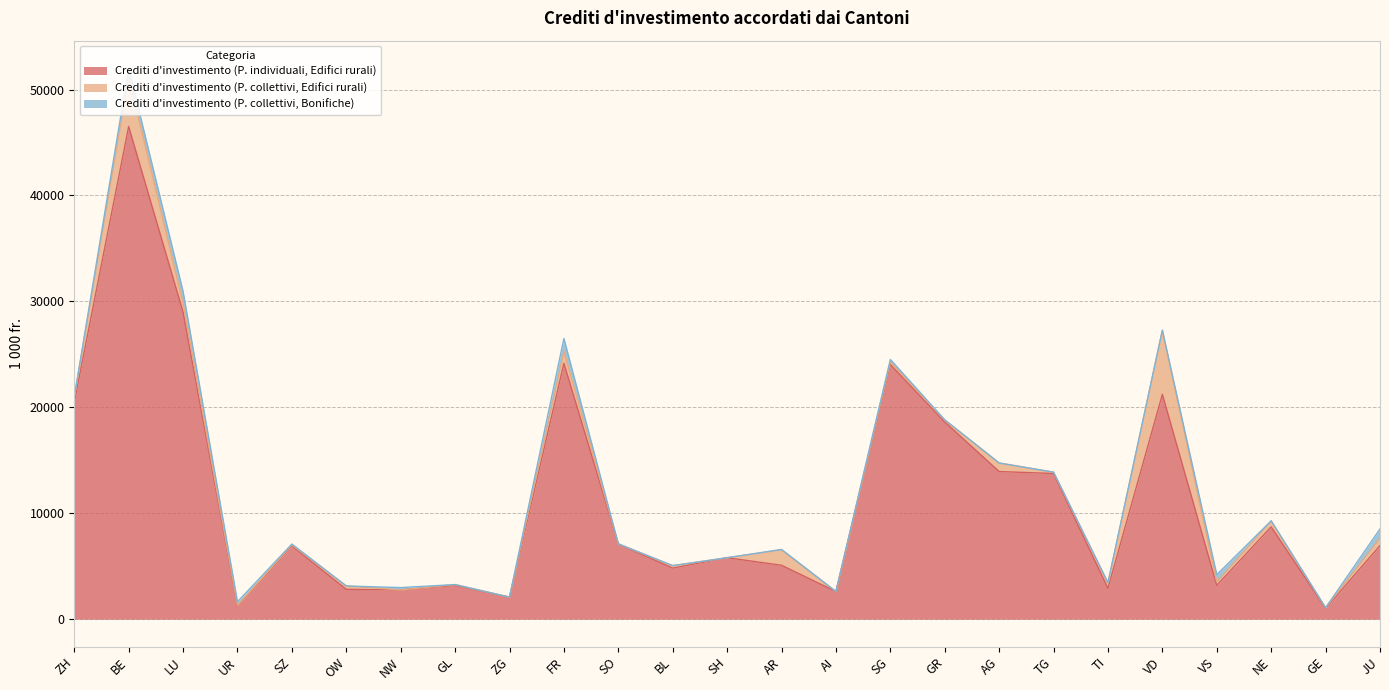

What is the greatest value displayed?

46504.1